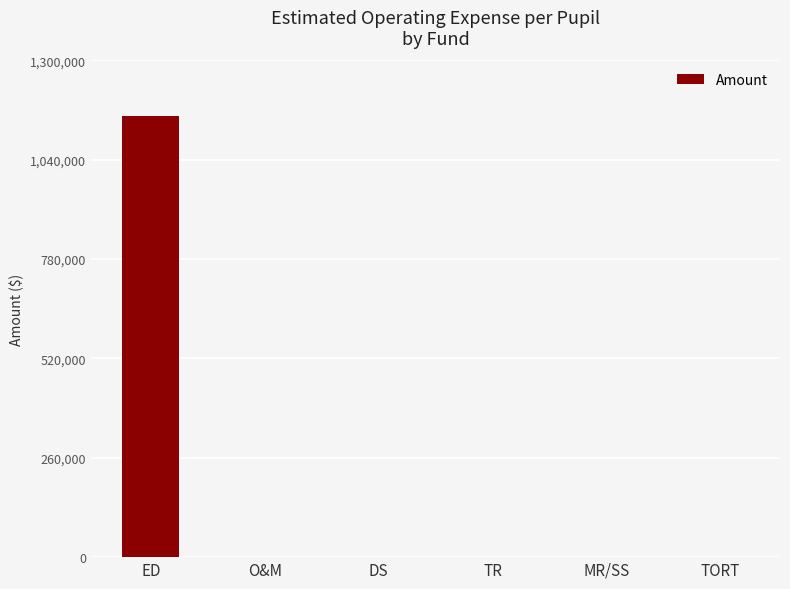

Which category has the highest value across all series?

ED